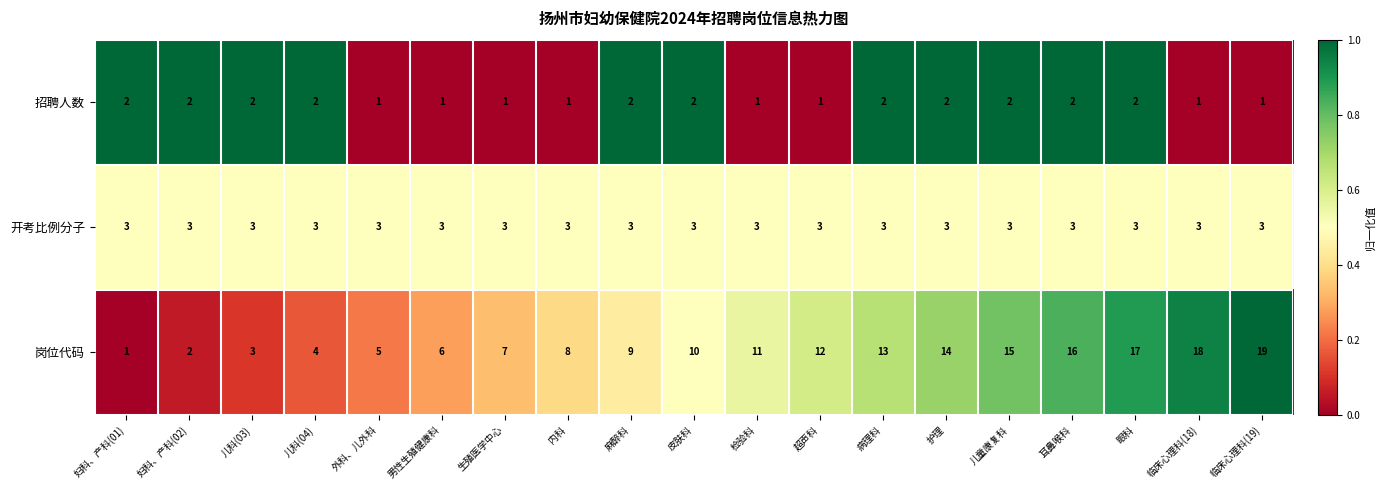

Is it true that 招聘人数 equals 0 at 临床心理科(18)?

False